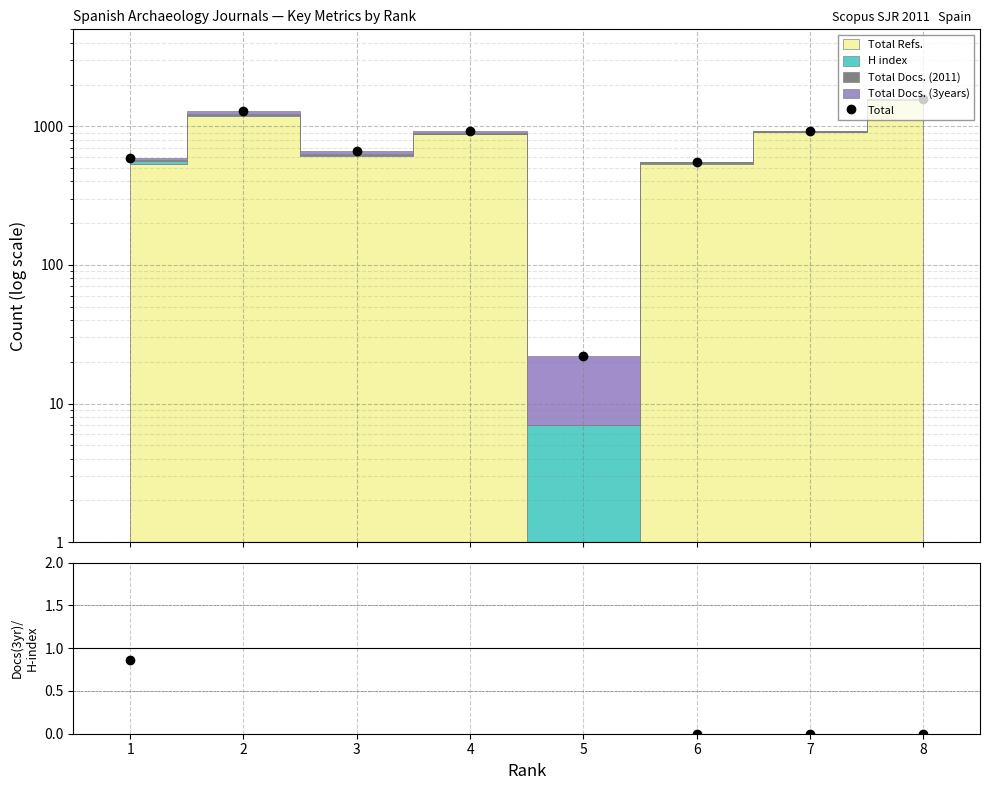

Reading left to right, extract all data points from this chart.

Total: 586.0	1291.0	658.0	925.0	22.0	555.0	924.0	1584.0
Docs(3yr)/H-index: 0.9	2.6	4.7	2.5	2.1	0.0	0.0	0.0